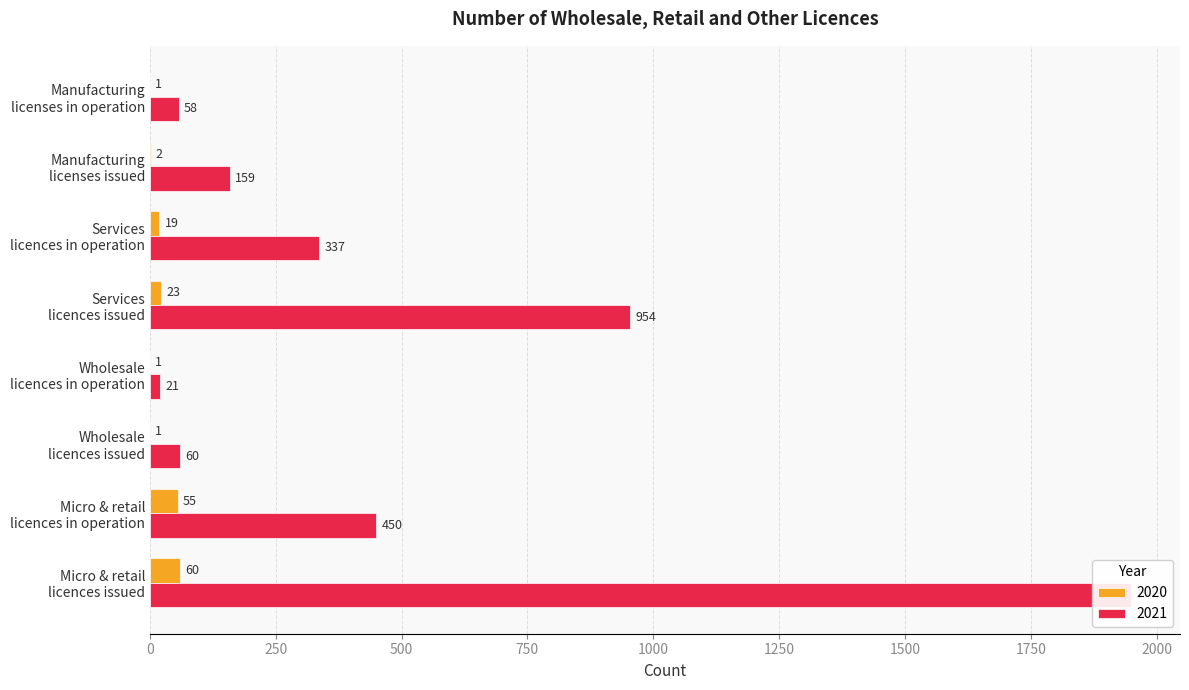

How many values in the 2021 series exceed 337?

3